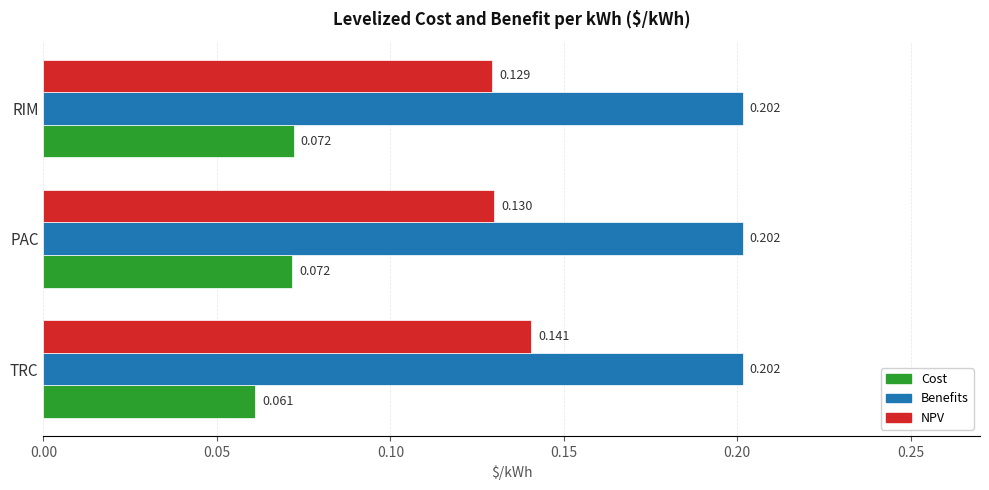

List the series in order of their peak value, highest first.

Benefits, NPV, Cost